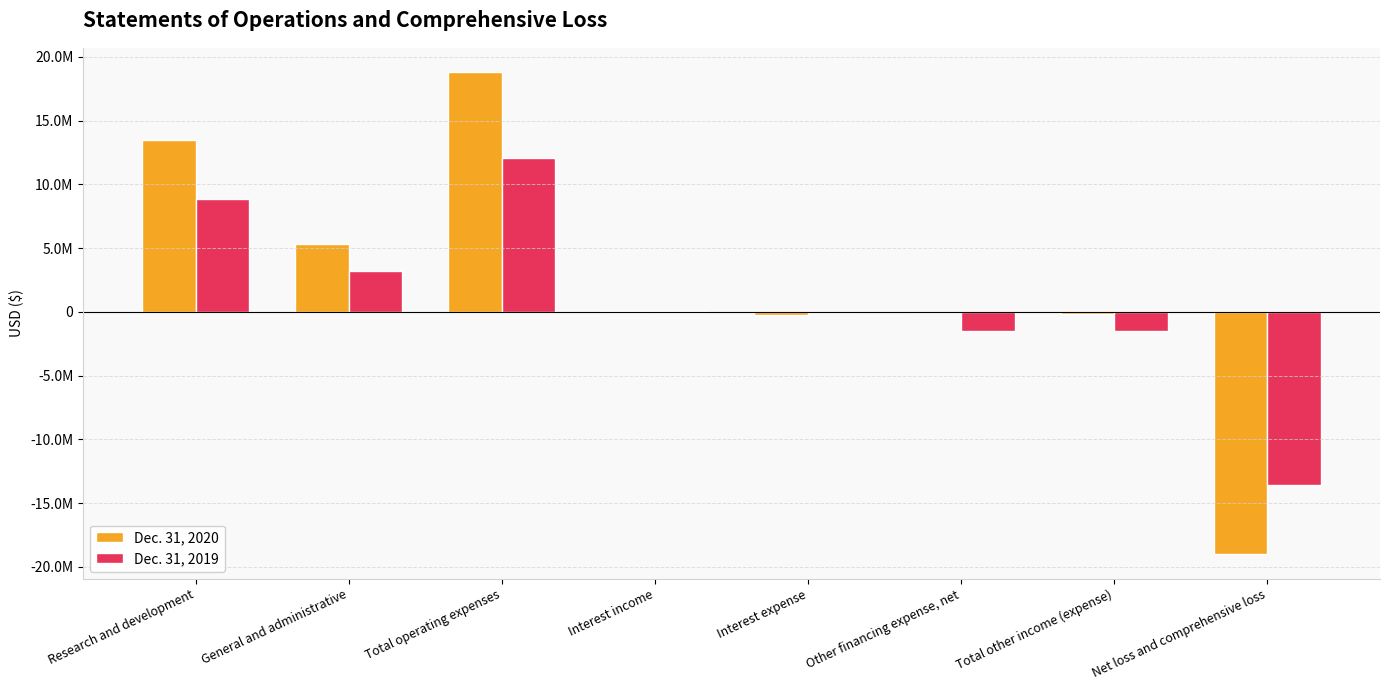

What is the greatest value displayed?

18815704